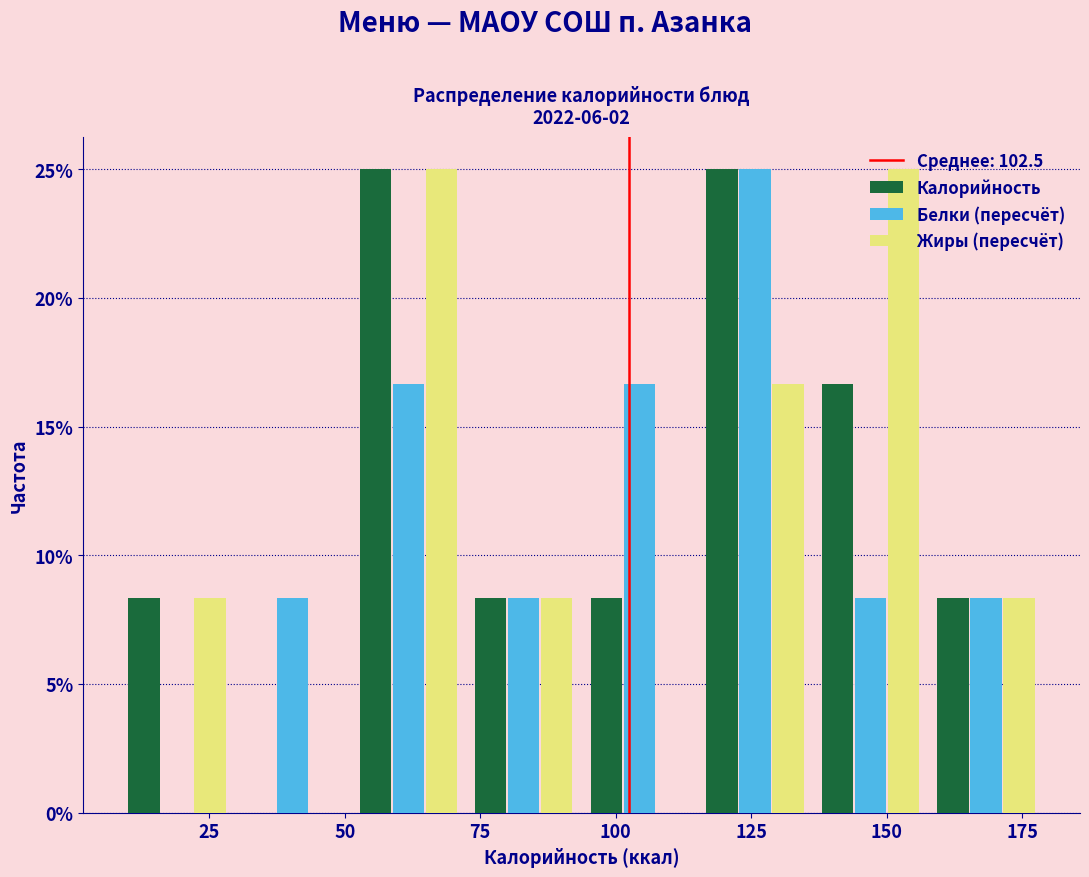

Reading left to right, transcribe this chart: for each range on the x-axis, give the height of each series' bar. Neither the bar edges nor the heights are printed on the chart, so give them approximately, as read against the axes.

10 to 30: Калорийность=8.5	Белки (пересчёт)=0	Жиры (пересчёт)=8.5
30 to 50: Калорийность=0	Белки (пересчёт)=8.5	Жиры (пересчёт)=0
50 to 70: Калорийность=25.0	Белки (пересчёт)=16.5	Жиры (пересчёт)=25.0
70 to 95: Калорийность=8.5	Белки (пересчёт)=8.5	Жиры (пересчёт)=8.5
95 to 115: Калорийность=8.5	Белки (пересчёт)=16.5	Жиры (пересчёт)=0
115 to 135: Калорийность=25.0	Белки (пересчёт)=25.0	Жиры (пересчёт)=16.5
135 to 160: Калорийность=16.5	Белки (пересчёт)=8.5	Жиры (пересчёт)=25.0
160 to 180: Калорийность=8.5	Белки (пересчёт)=8.5	Жиры (пересчёт)=8.5